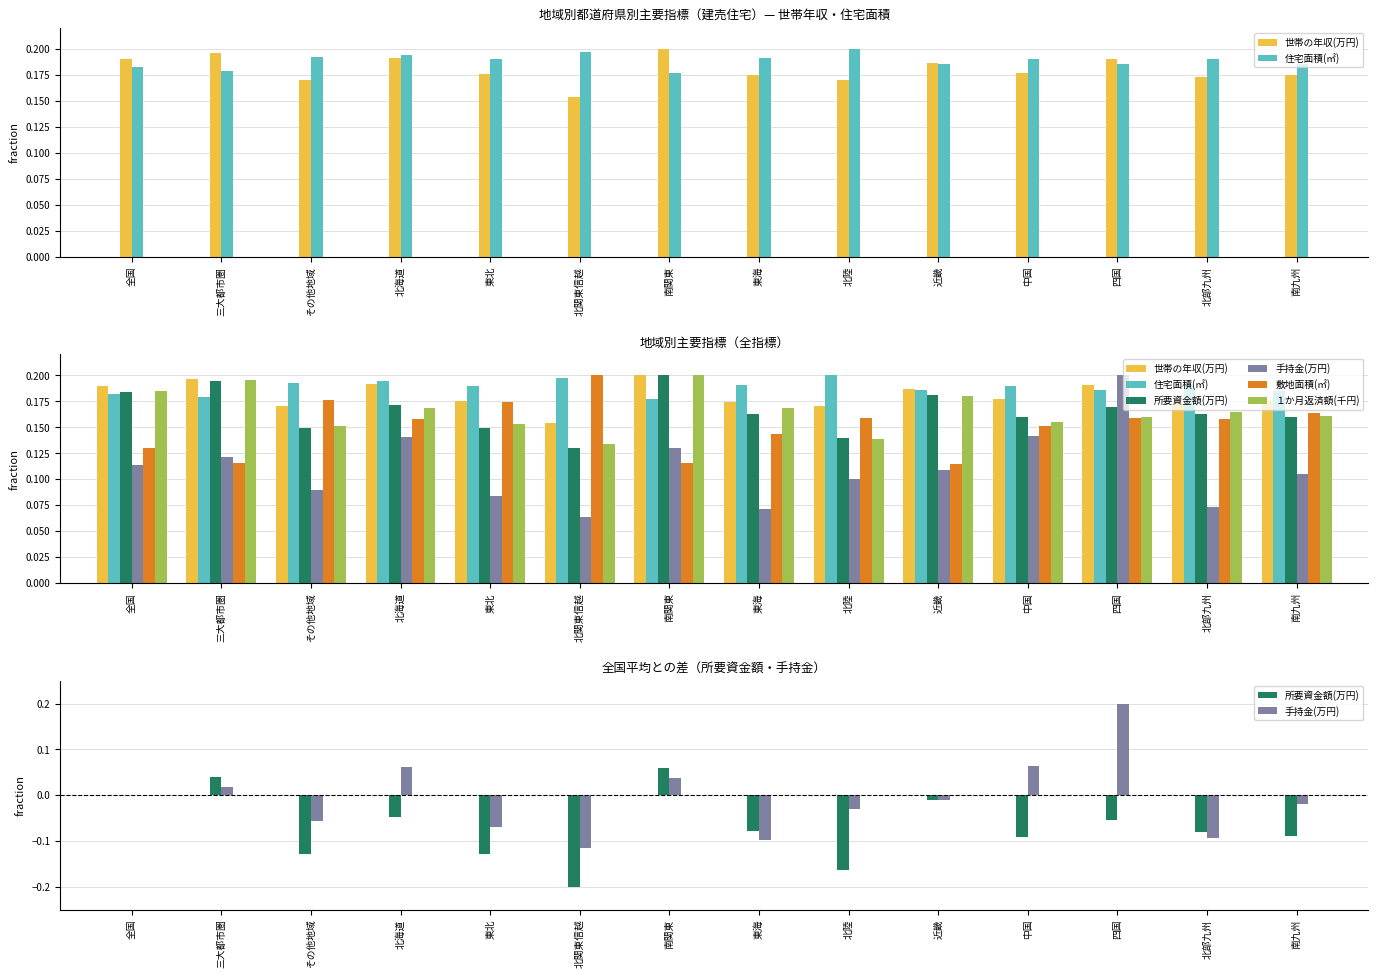

Are the bars grouped side by side (vs. stacked)?

Yes